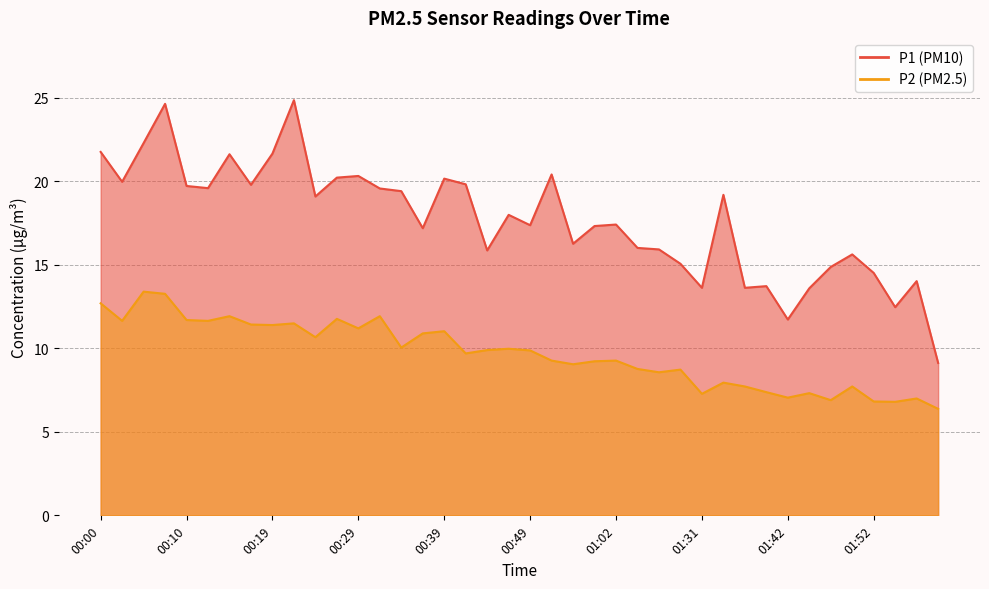

Which series has the largest total across all categories?

P1